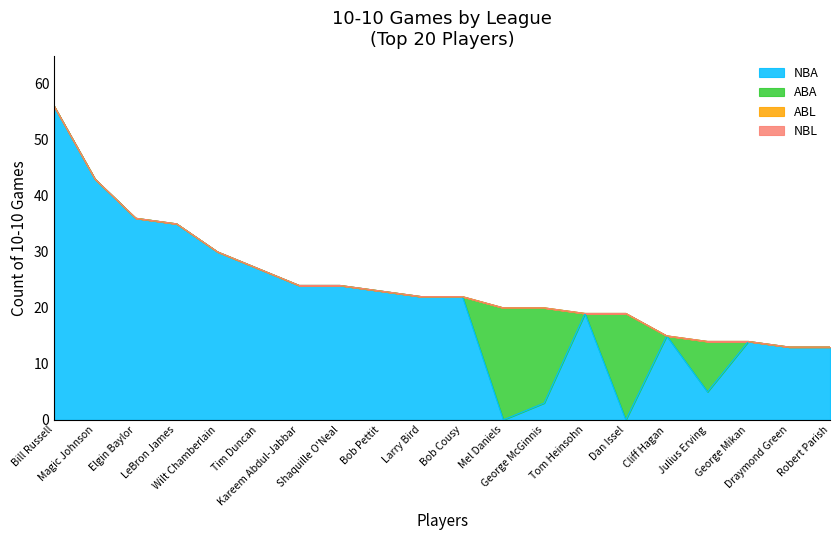

Which series has the largest total across all categories?

NBA